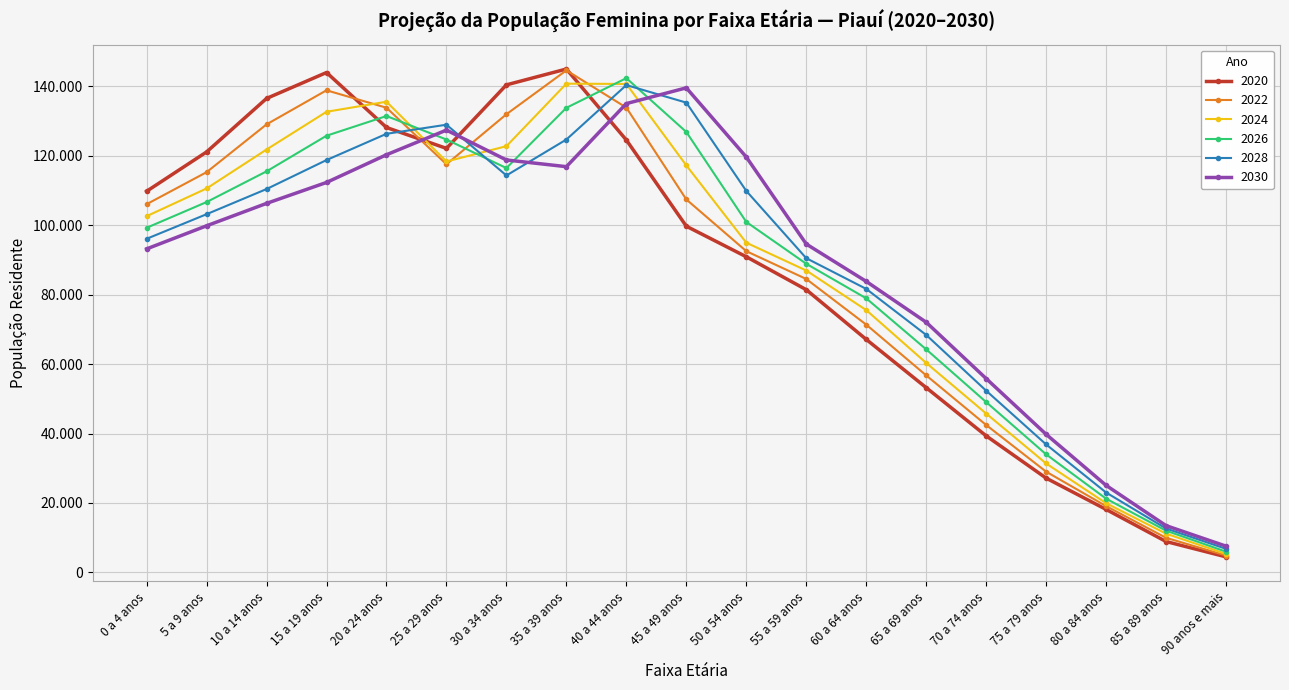

Is it true that 2028 equals 79577 at 15 a 19 anos?

False